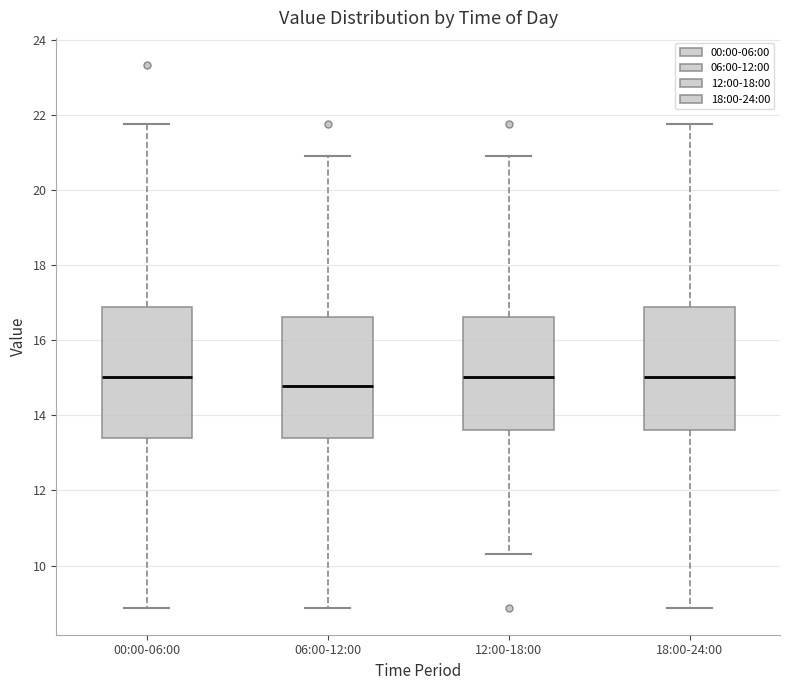

Which box is the tallest, from its lower edge to its upper edge?

00:00-06:00